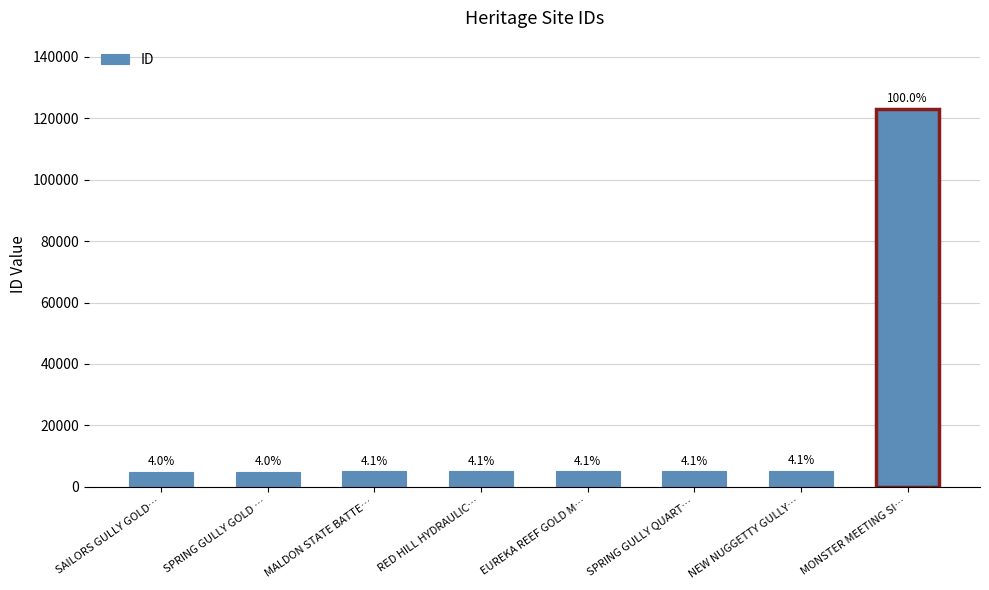

What is the change in value from RED HILL HYDRAULIC… to MONSTER MEETING SI…?

+118093